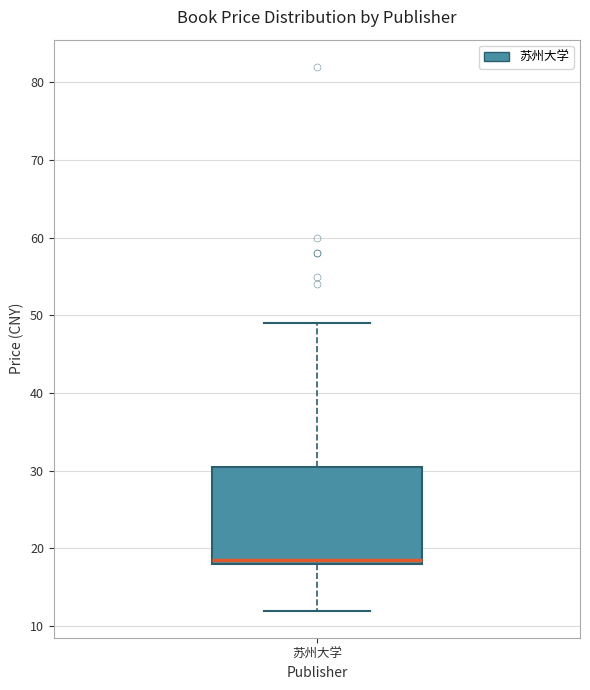

Transcribe this box plot: give where the median line is, the range the box spans, and where the two whiskers end, as read against the y-axis. The values are not printed on the chart, so give them approximately, as read against the axis.

median 19, box 18 to 31, whiskers 12 to 49